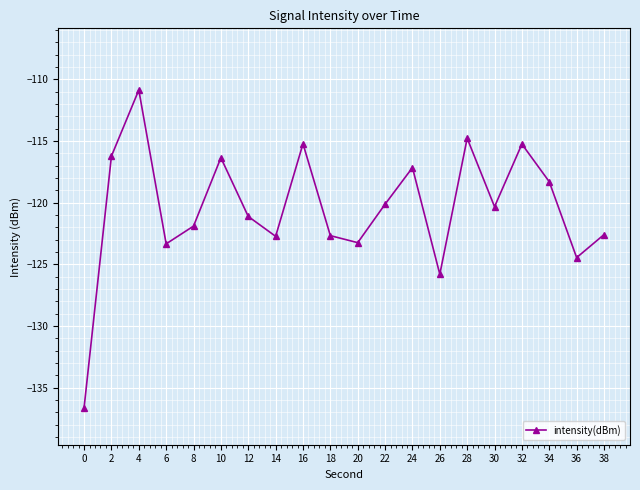

Is it true that the value at 20 is -190.9?

False